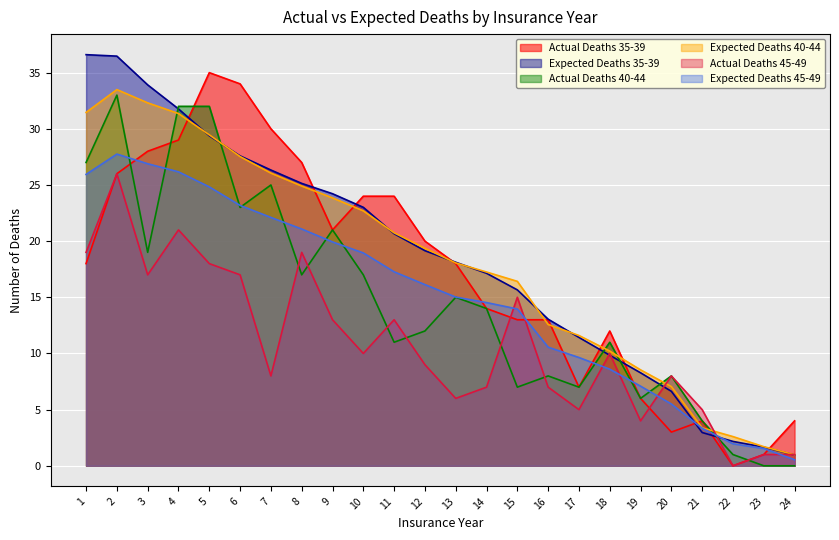

Is it true that Expected Deaths 40-44 equals 4.4 at 14?

False